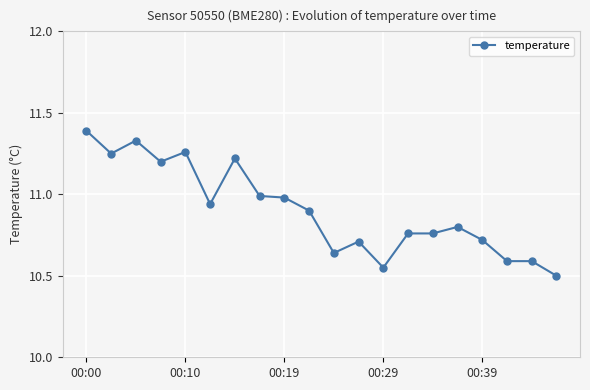

What is the difference between the maximum and second lowest values?

0.8